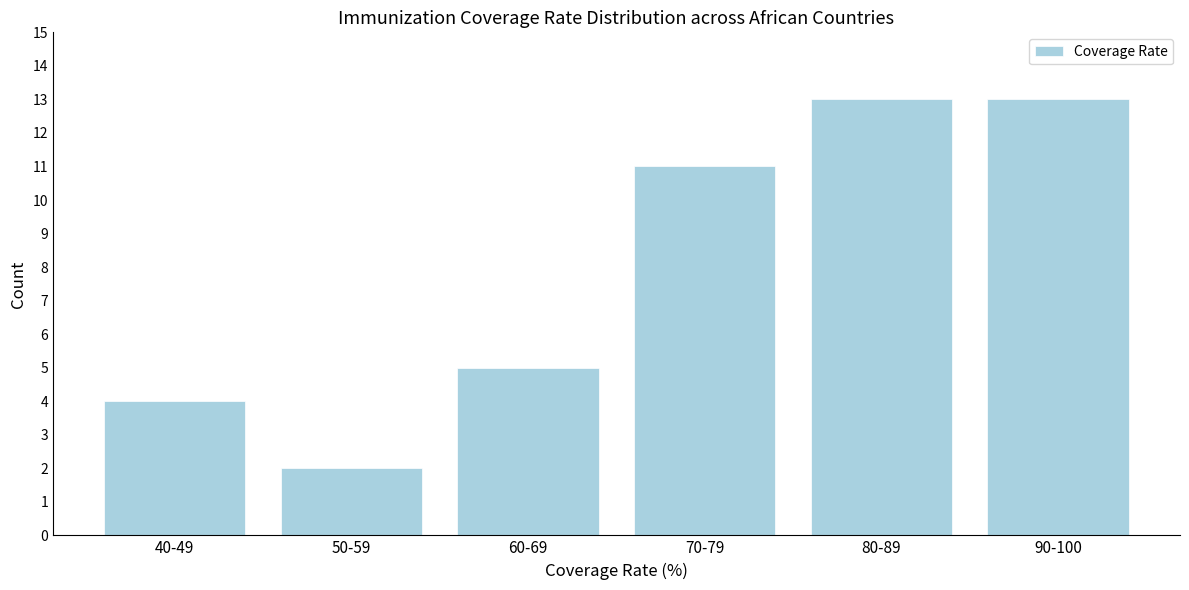

Reading left to right, transcribe all the data shown in this chart.

4	2	5	11	13	13